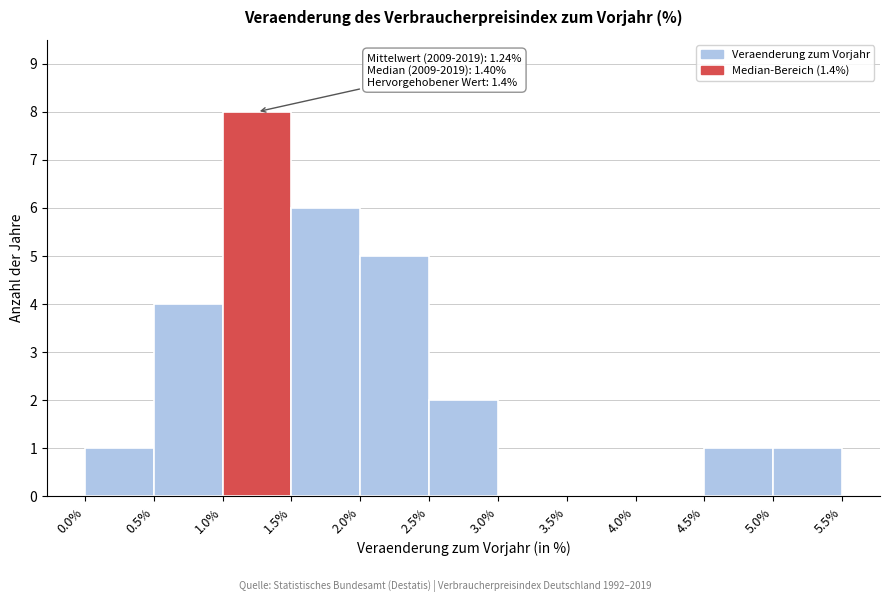

Over which range of the x-axis is the bar tallest?

1.0% to 1.5%